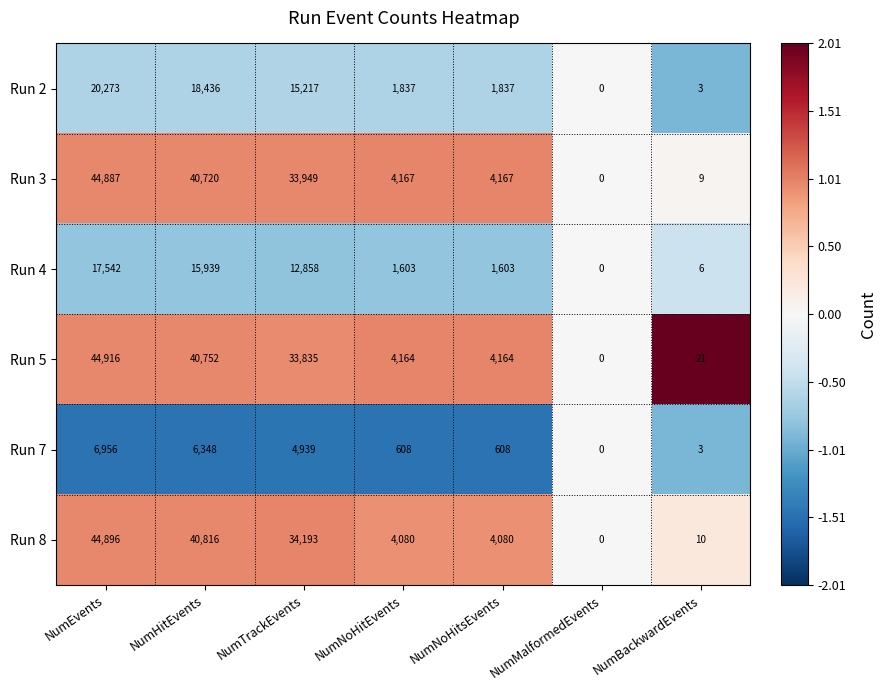

How many series are shown in this chart?

6